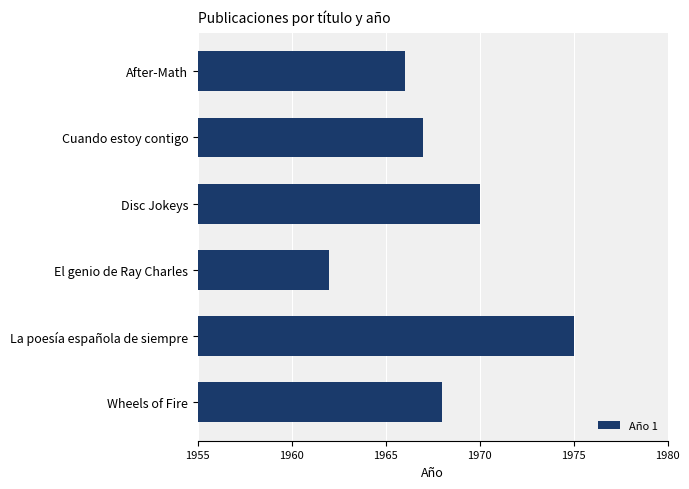

What is the difference between the maximum and minimum values?

13